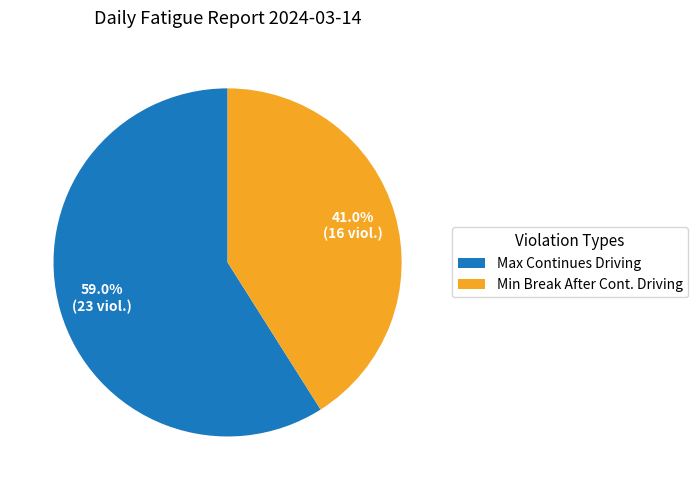

Which category accounts for the majority?

Max Continues Driving